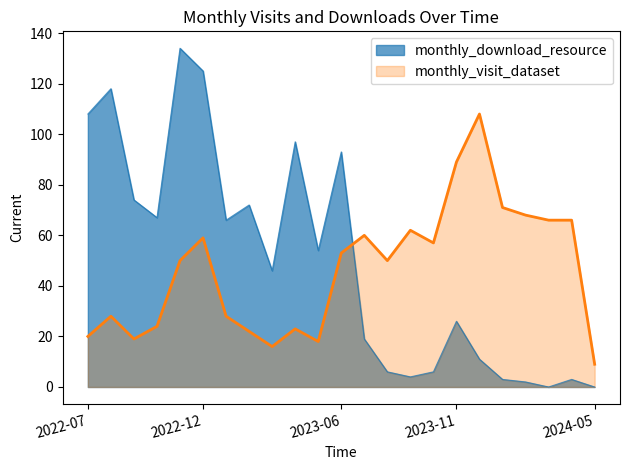

After their last crossing, which series has the higher values: monthly_visit_dataset or monthly_download_resource?

monthly_visit_dataset